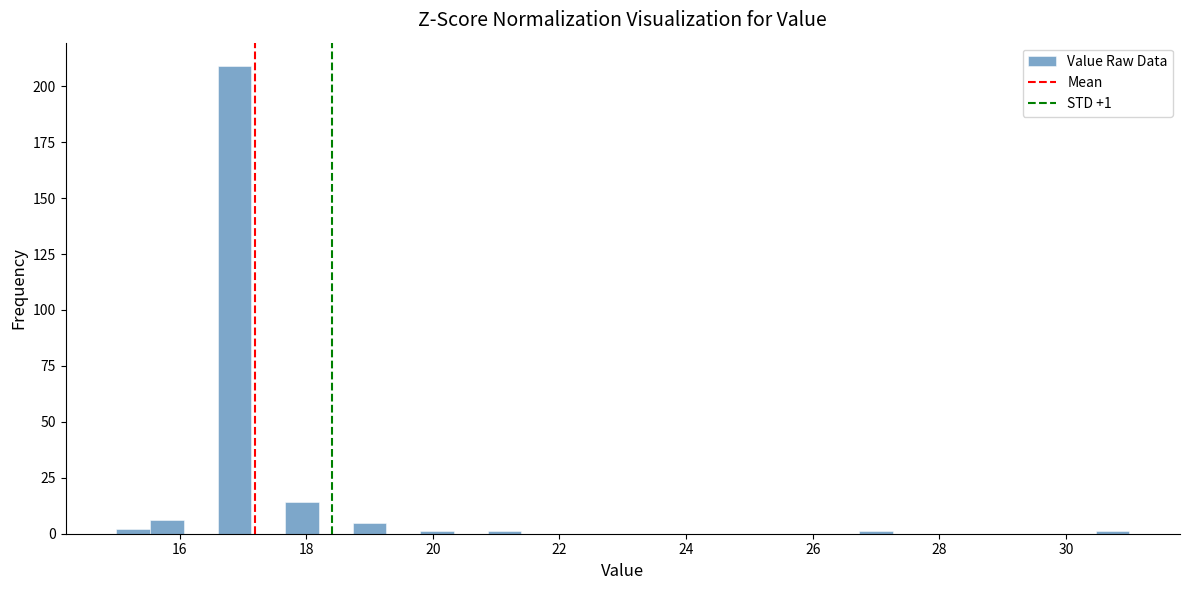

Around what value on the x-axis is the tallest bar? Give the approximate position of its centre, as read against the axis.

16.8